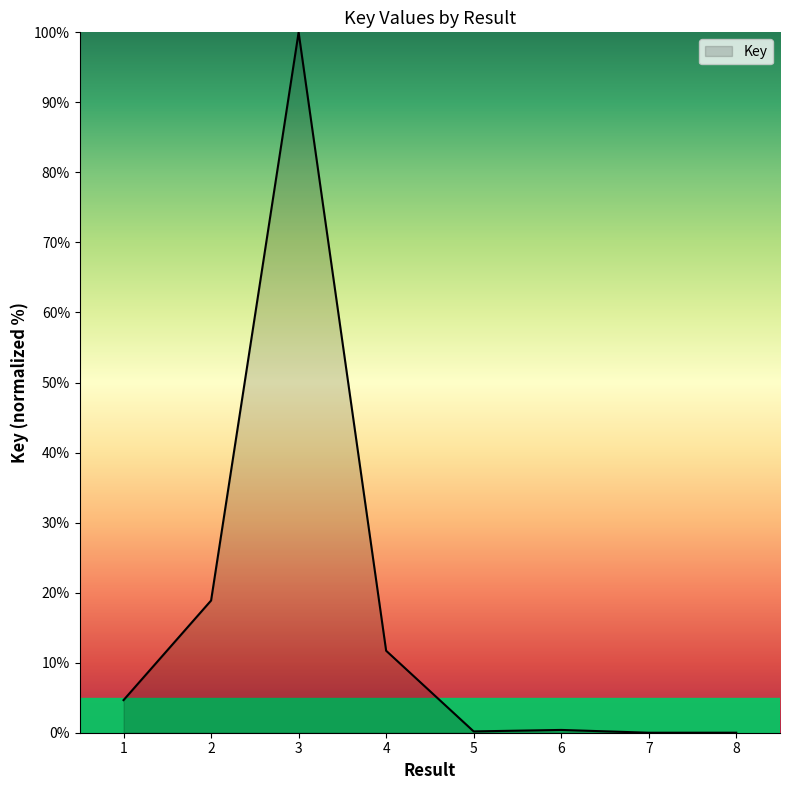

Which category has the highest value across all series?

3